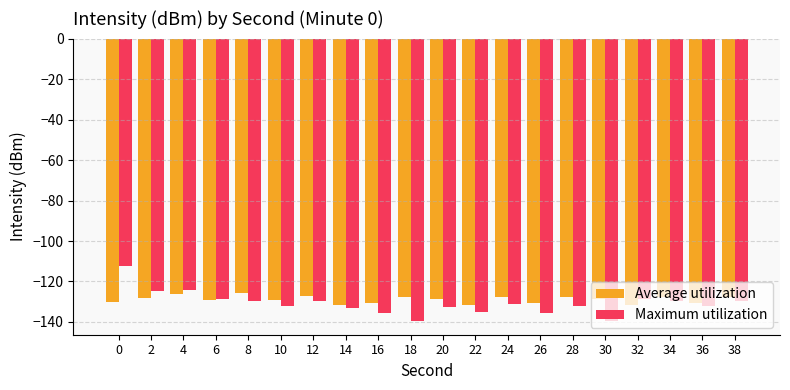

What is the value of the Average utilization bar at the 15th from the left?

-127.7